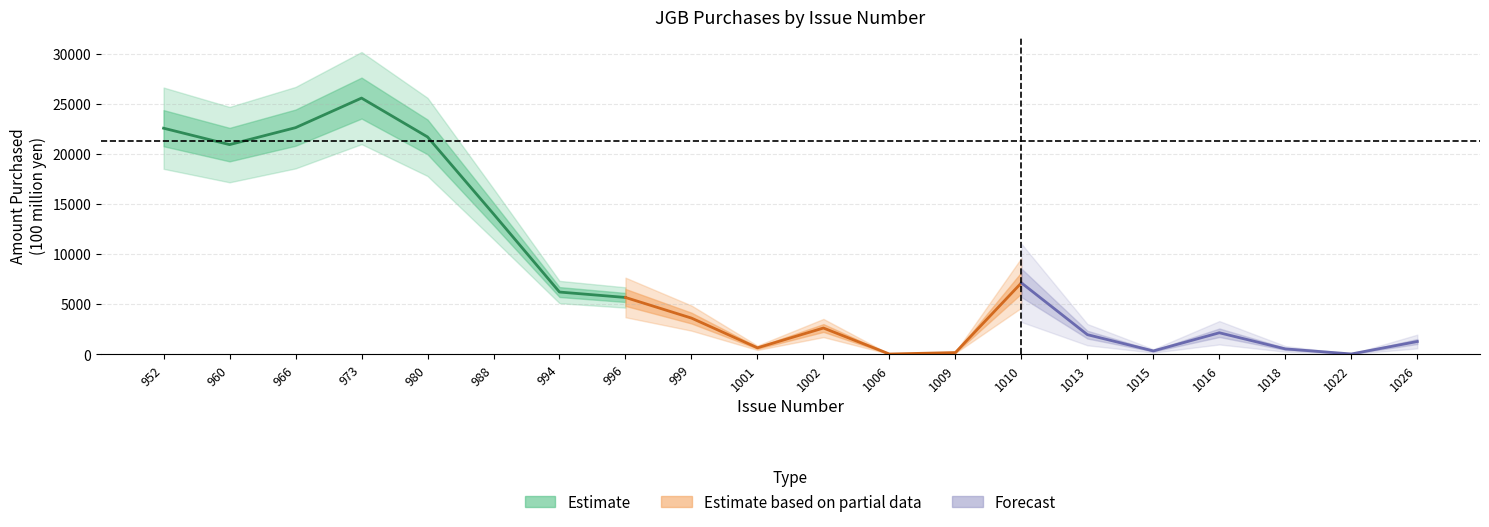

Where is the first local maximum?

973